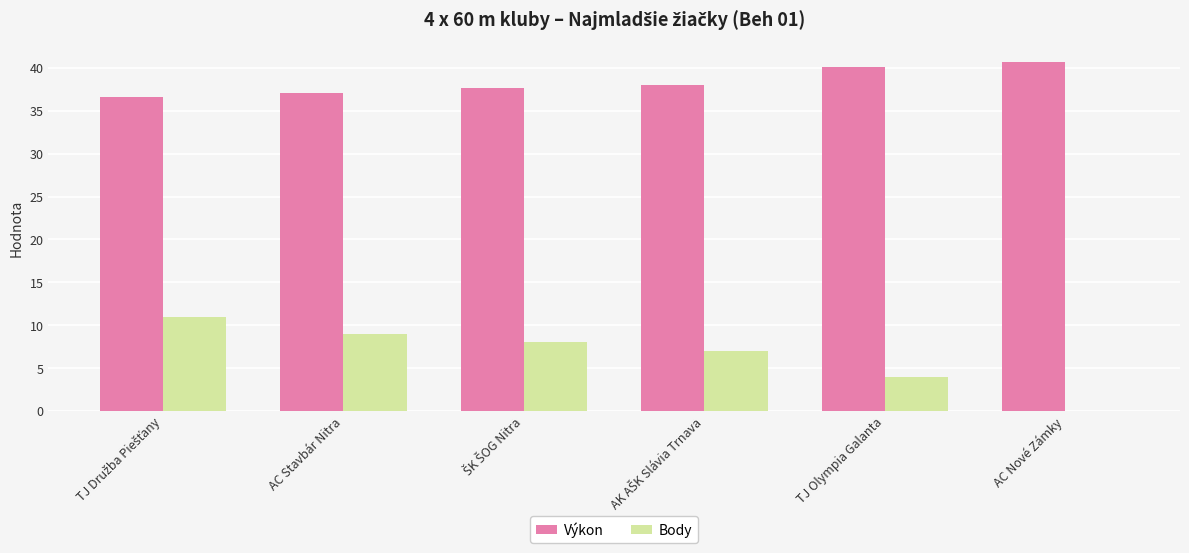

What is the sum of all Výkon values?

230.1